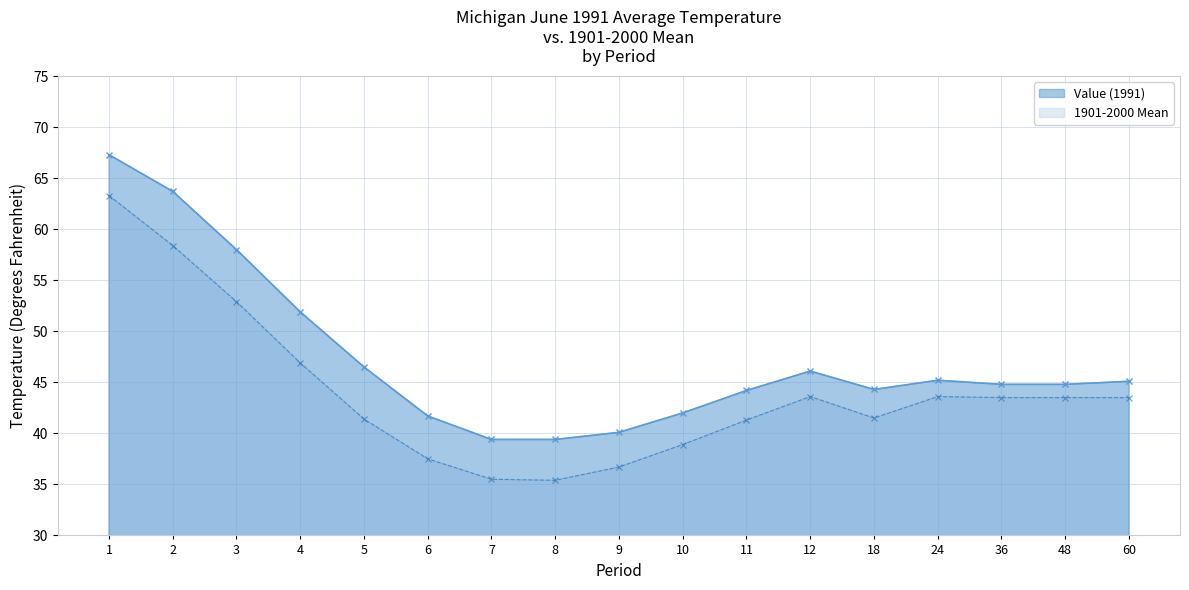

Rank the series by their average value, from lowest to highest.

1901-2000 Mean, Value (1991)